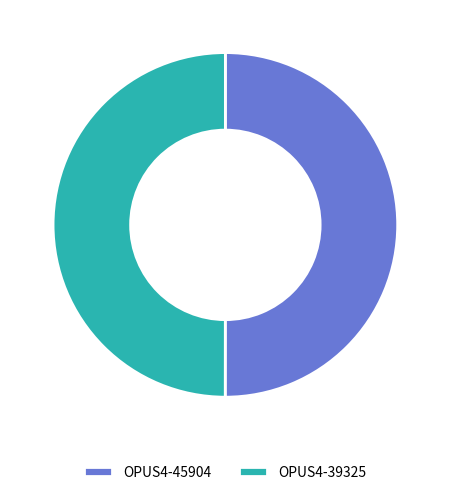

What is the ratio of the value at OPUS4-39325 to the value at OPUS4-45904?

1.0